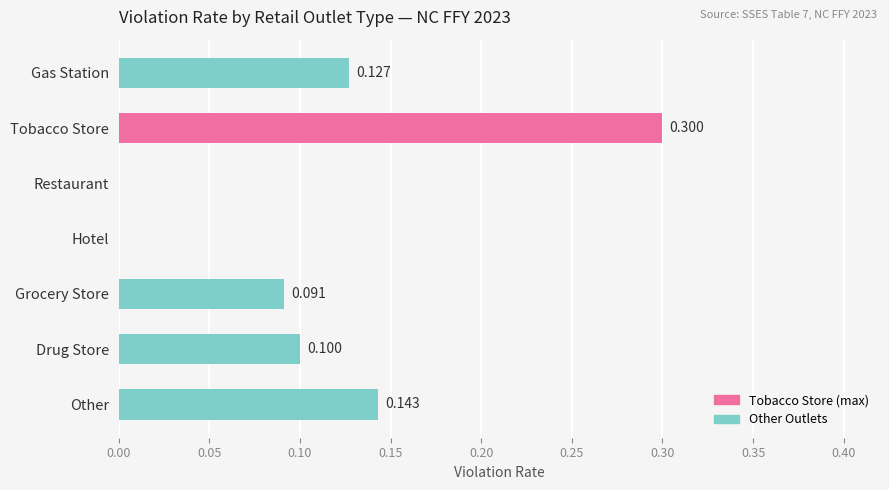

Which label corresponds to the largest value in the chart?

Tobacco Store